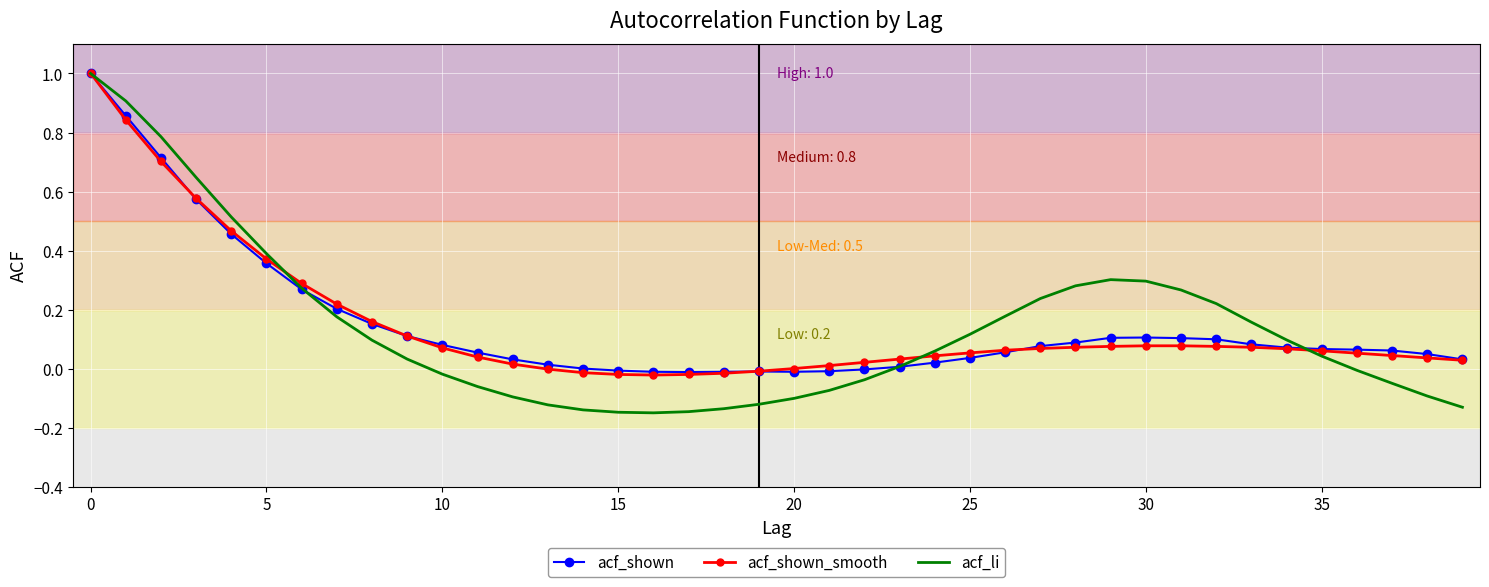

Which series has the largest range (max minus min)?

acf_li